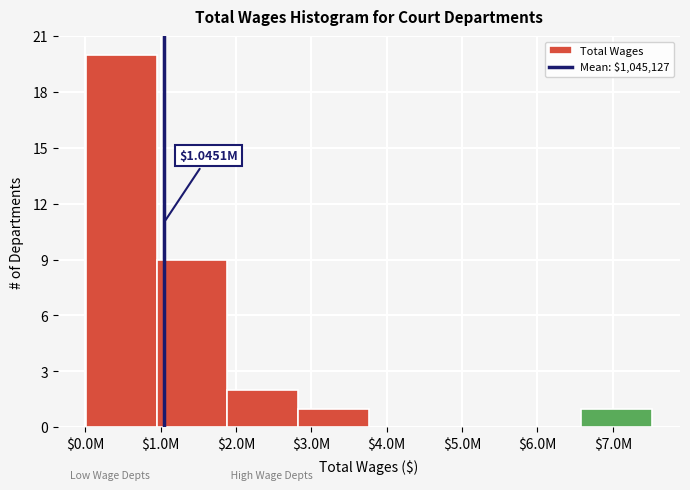

What is the sum of all values?

33